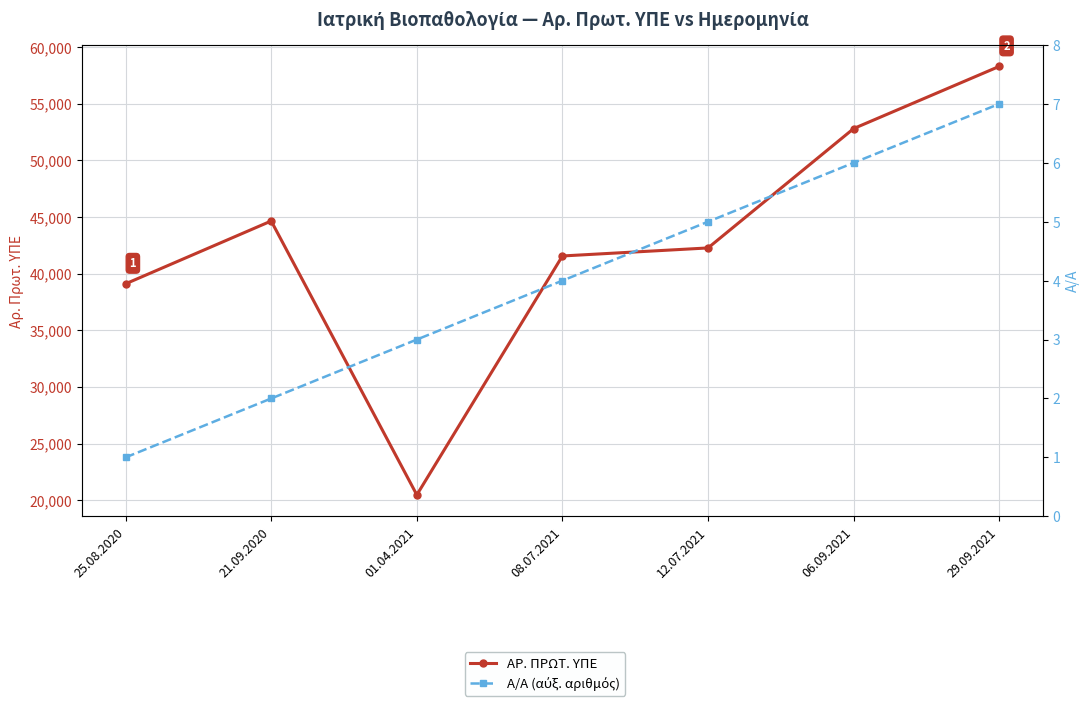

Reading left to right, transcribe all the data shown in this chart.

ΑΡ. ΠΡΩΤ. ΥΠΕ: 39097	44640	20469	41554	42263	52798	58286
Α/Α (αύξ. αριθμός): 1	2	3	4	5	6	7